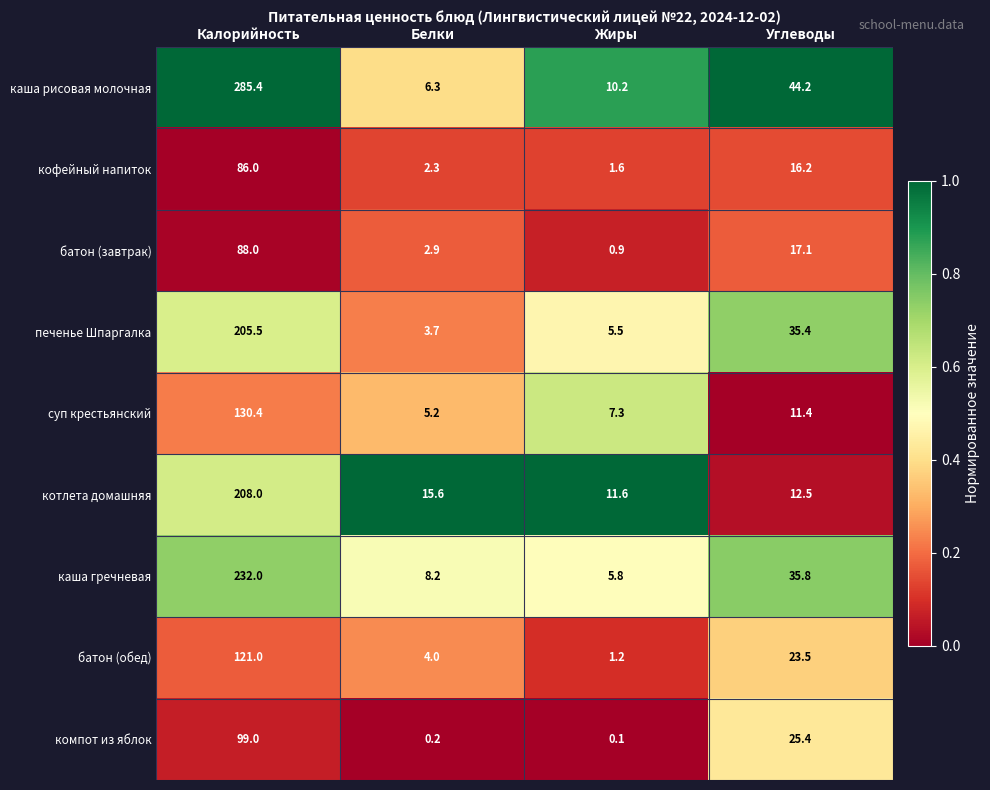

What is the difference between the second highest and minimum values in the печенье Шпаргалка series?

31.7